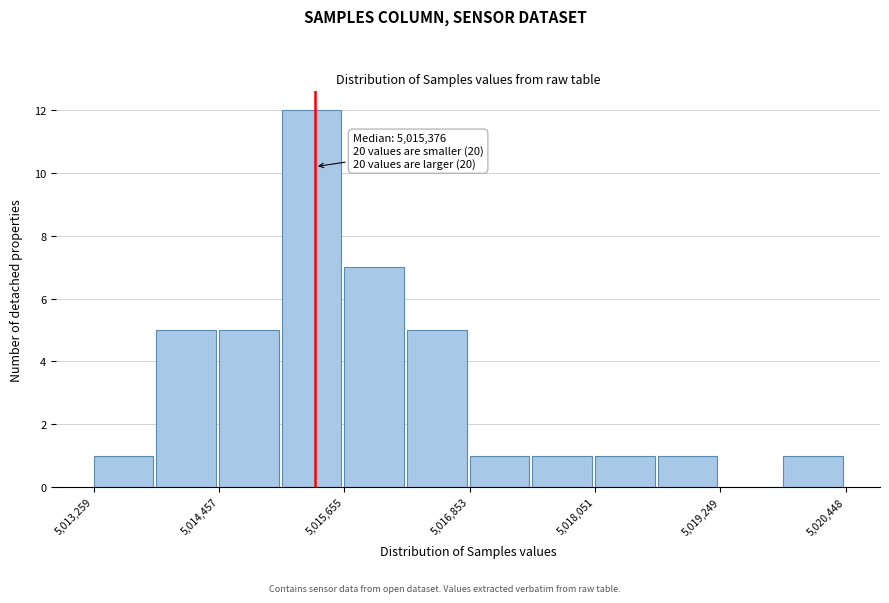

Around what value on the x-axis is the tallest bar? Give the approximate position of its centre, as read against the axis.

5015400